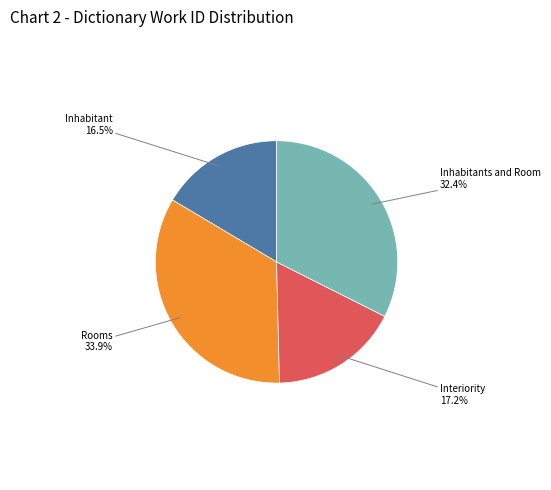

How many segments does this pie chart have?

4